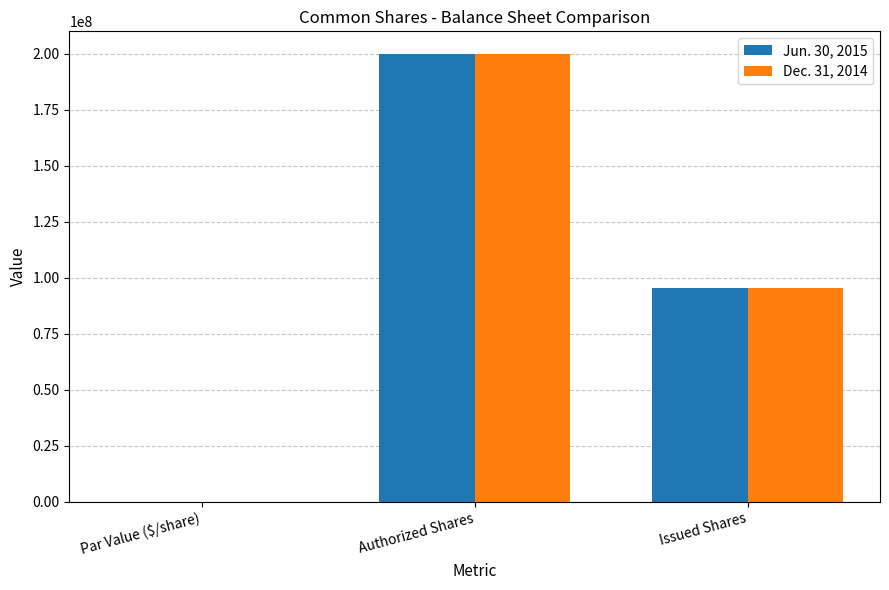

True or false: Jun. 30, 2015 has a value of 200000000.0 at Authorized Shares.

True